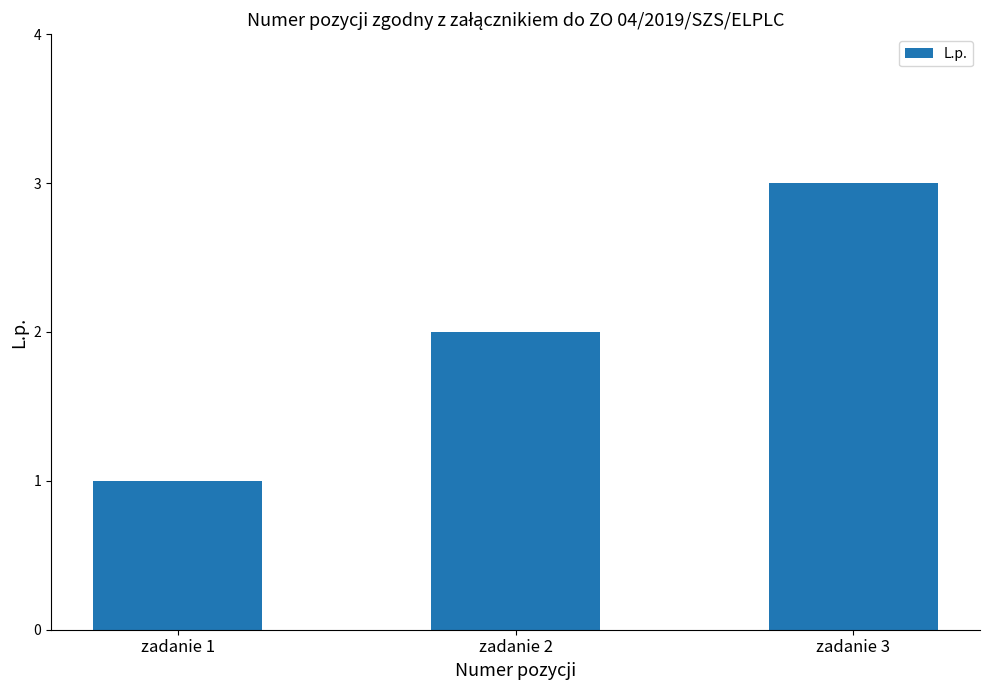

Is it true that the value at zadanie 1 is 1?

True